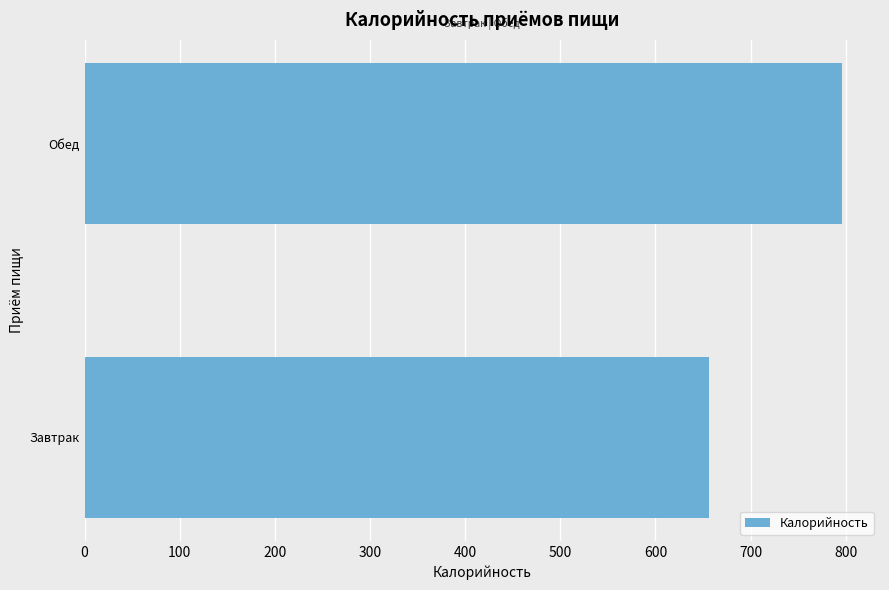

True or false: the data shows 796.2 at Обед.

True